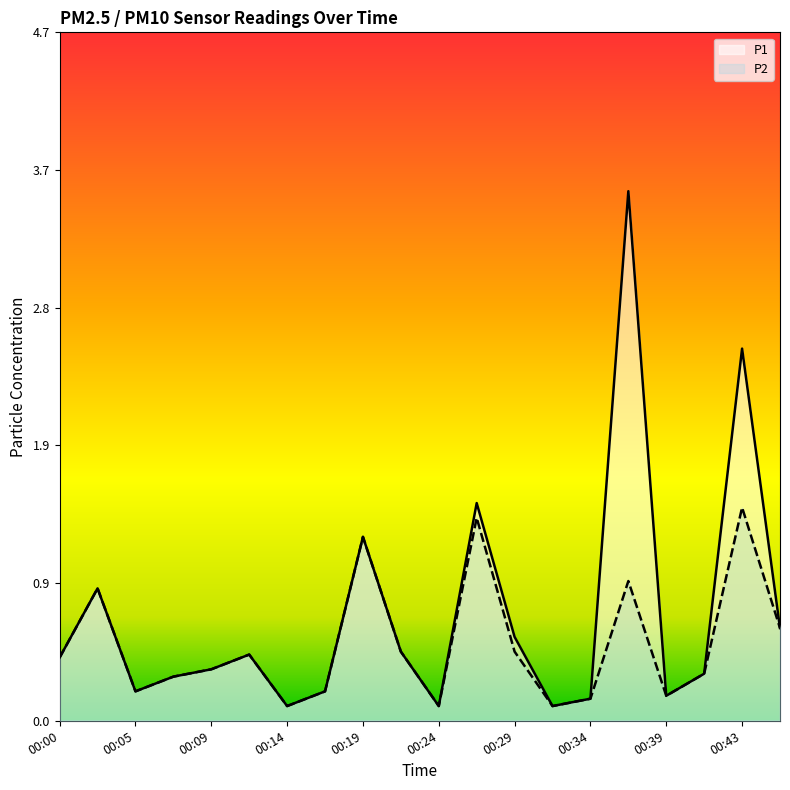

Reading right to left, transcribe all the data shown in this chart.

P1: 0.6	2.5	0.3	0.2	3.6	0.1	0.1	0.6	1.5	0.1	0.5	1.2	0.2	0.1	0.5	0.3	0.3	0.2	0.9	0.4
P2: 0.6	1.4	0.3	0.2	0.9	0.1	0.1	0.5	1.4	0.1	0.5	1.2	0.2	0.1	0.5	0.3	0.3	0.2	0.9	0.4